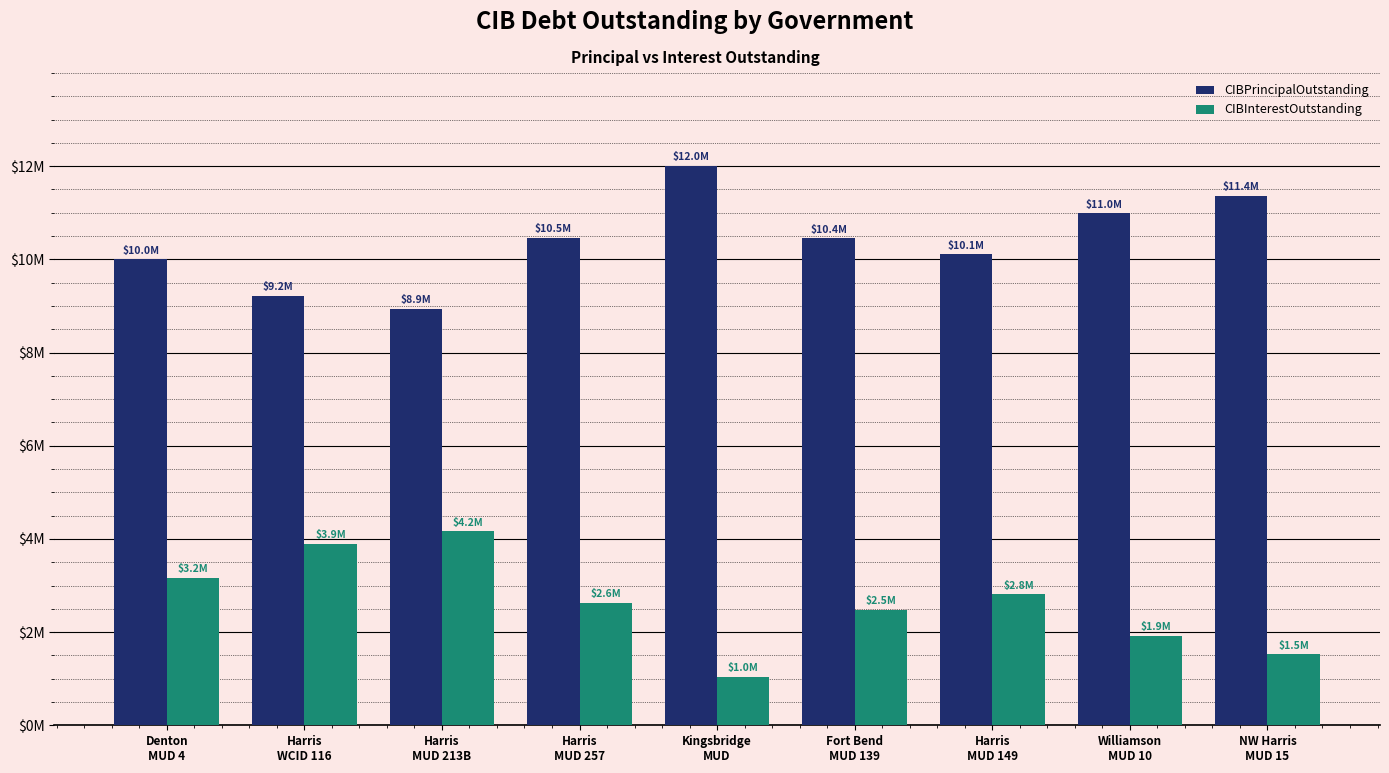

What is the difference between the maximum and minimum values in the CIBPrincipalOutstanding series?

3070000.0